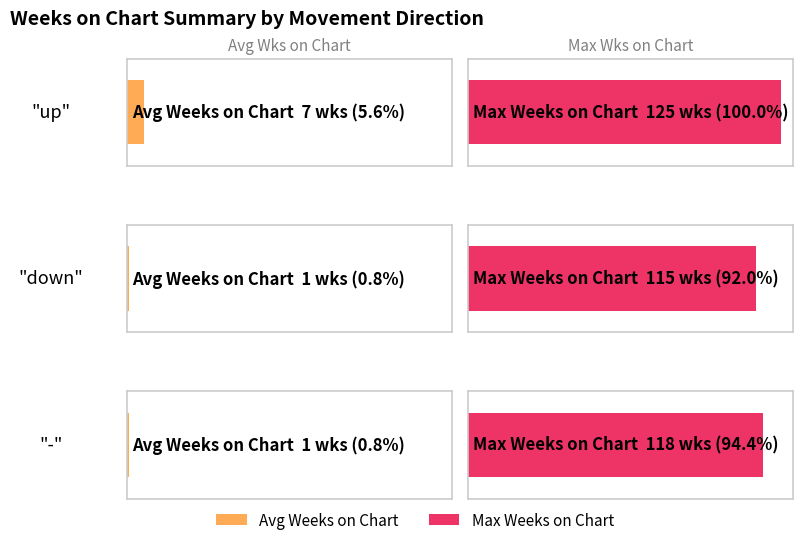

How many Max Weeks on Chart values are between 115 and 125?

3